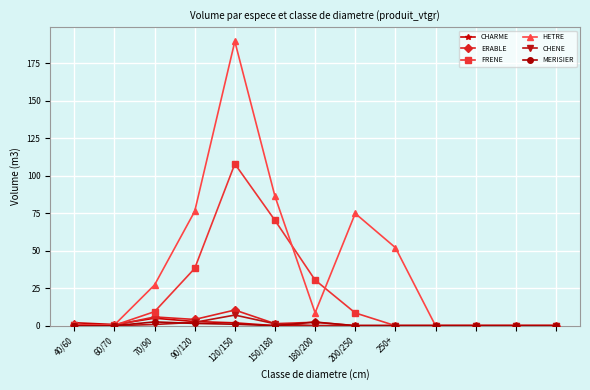

Which series has the largest total across all categories?

HETRE